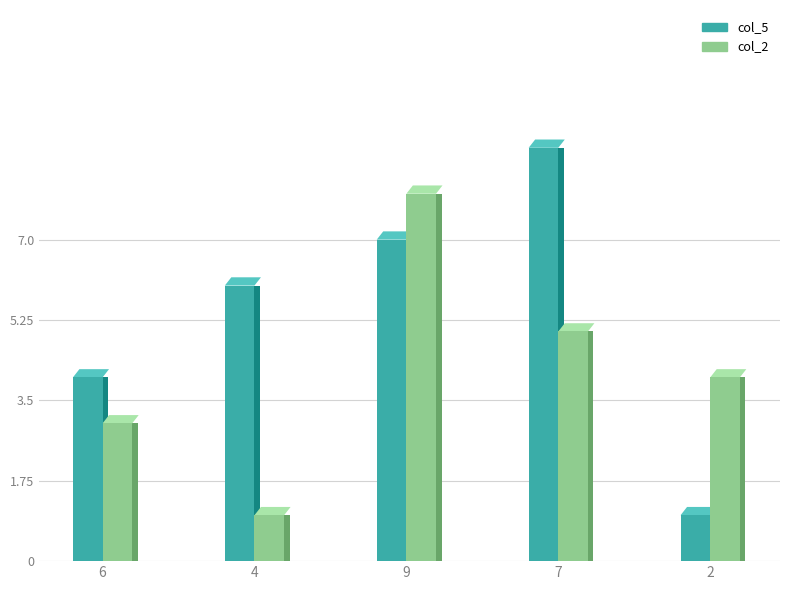

Which series changed the most between 6 and 2?

col_5